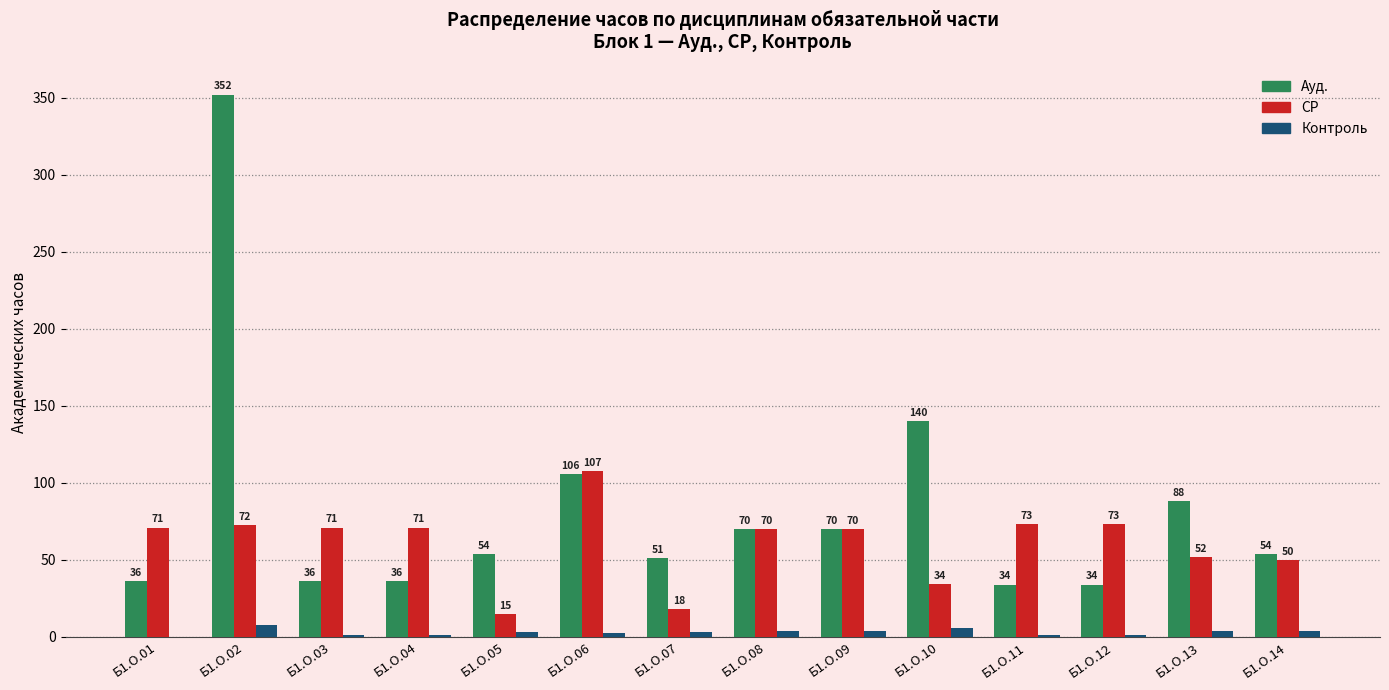

Which series changed the most between Б1.О.04 and Б1.О.07?

СР